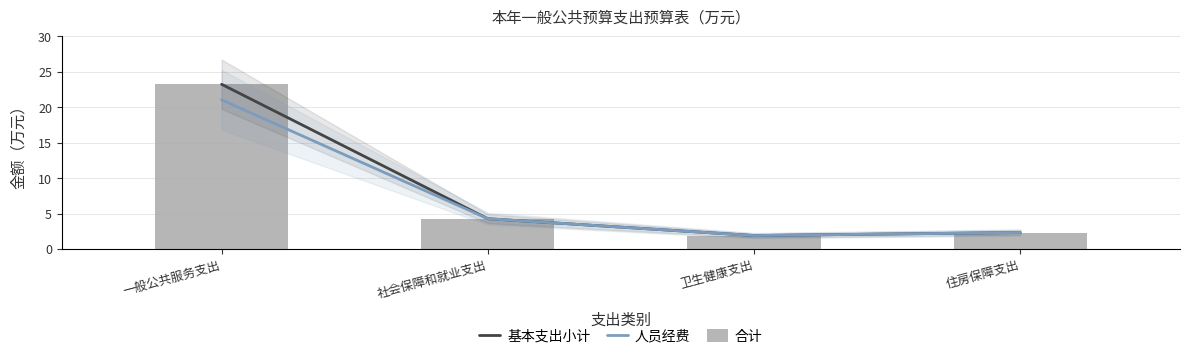

List the series in order of their peak value, lowest first.

人员经费, 基本支出小计, 合计